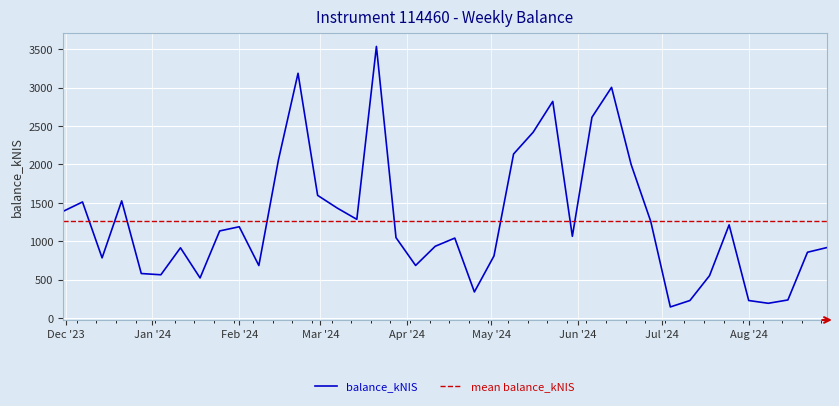

Rank the series by their maximum value, from highest to lowest.

balance_kNIS, mean balance_kNIS